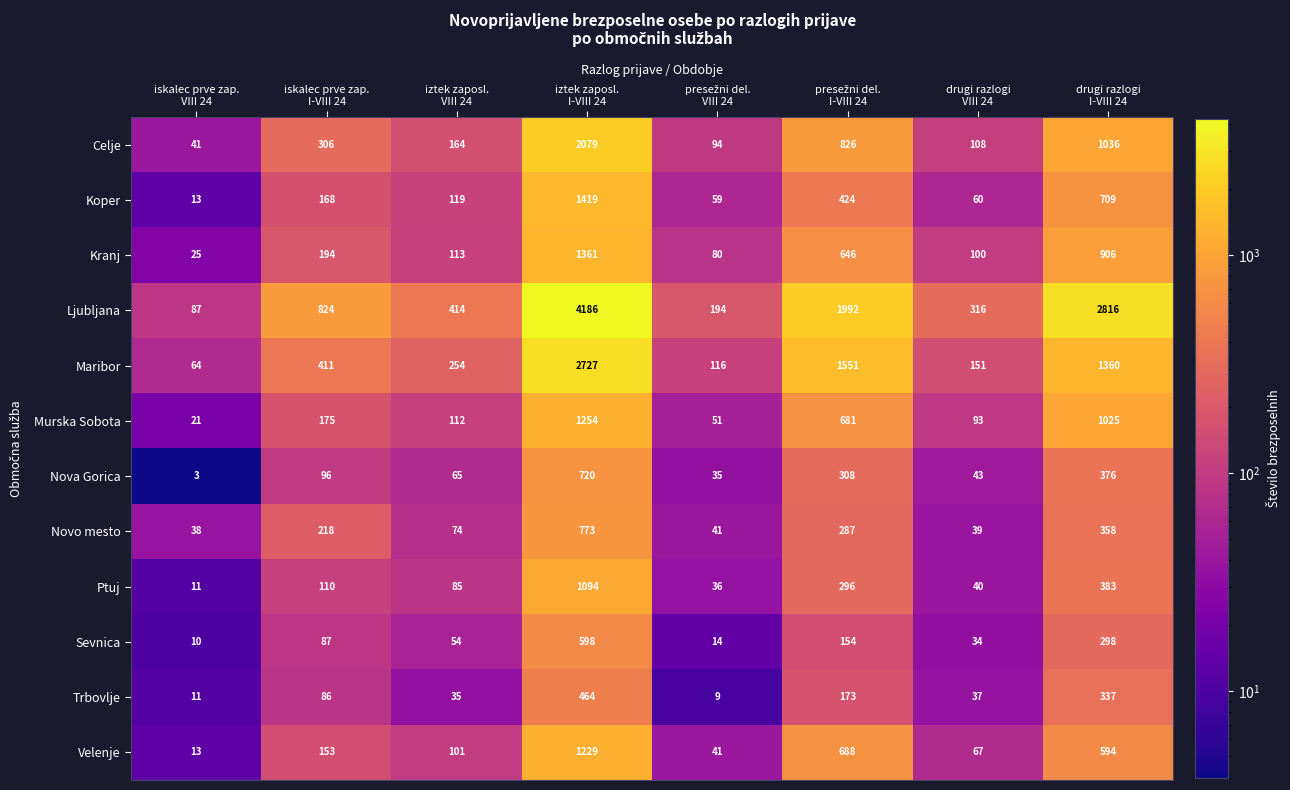

Which series has the largest range (max minus min)?

Ljubljana